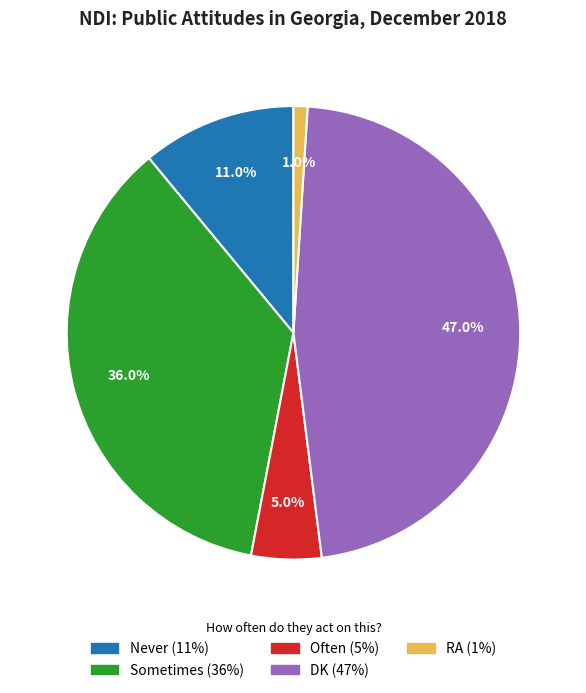

To the nearest percent, what is the combined percentage of Often and Sometimes?

41%